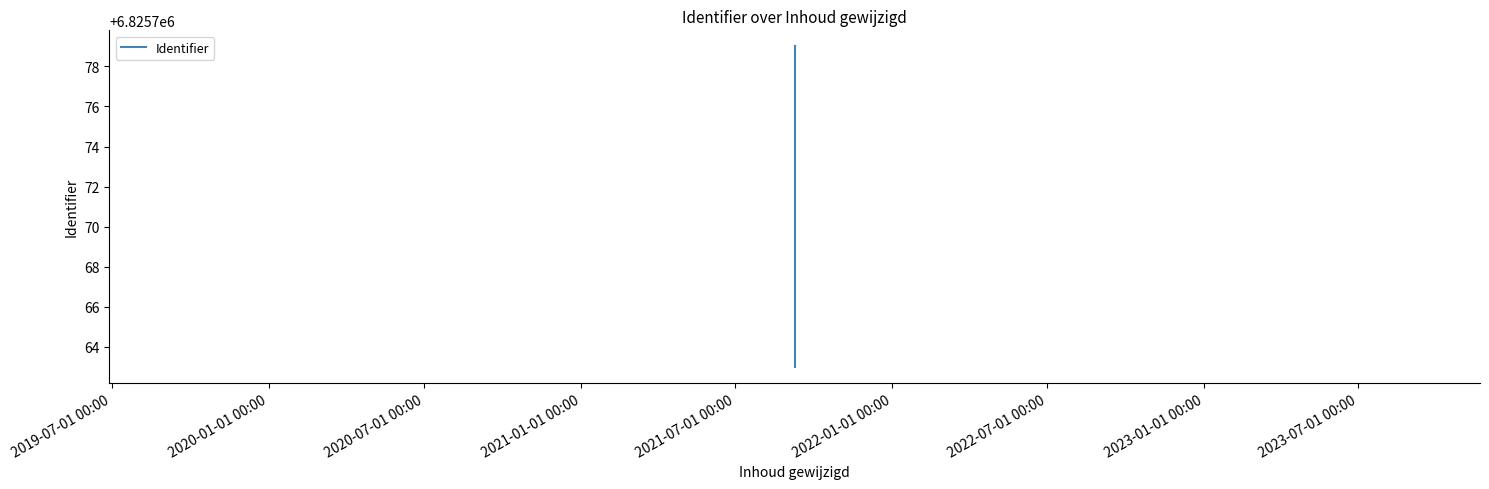

What is the greatest value displayed?

6825779